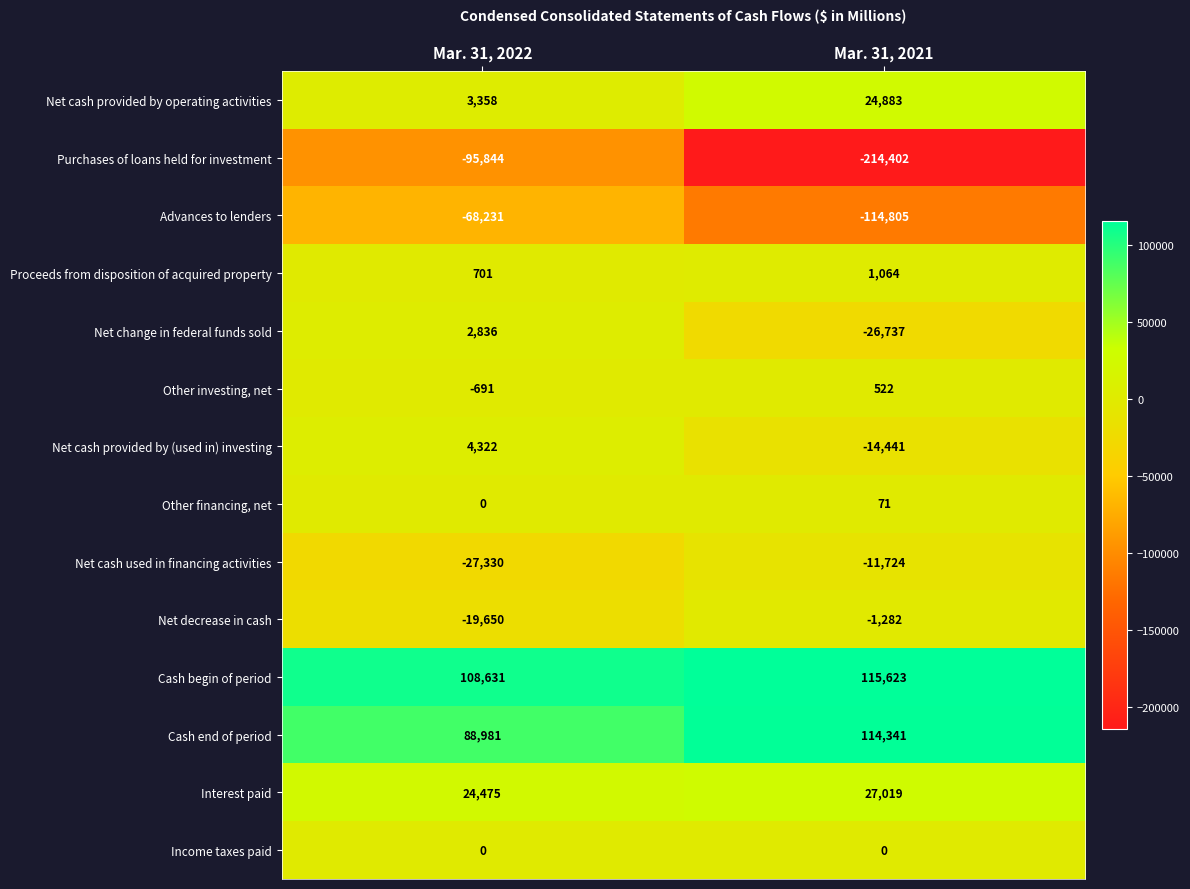

List the series in order of their peak value, lowest first.

Purchases of loans held for investment, Advances to lenders, Net cash used in financing activities, Net decrease in cash, Income taxes paid, Other financing, net, Other investing, net, Proceeds from disposition of acquired property, Net change in federal funds sold, Net cash provided by (used in) investing, Net cash provided by operating activities, Interest paid, Cash end of period, Cash begin of period